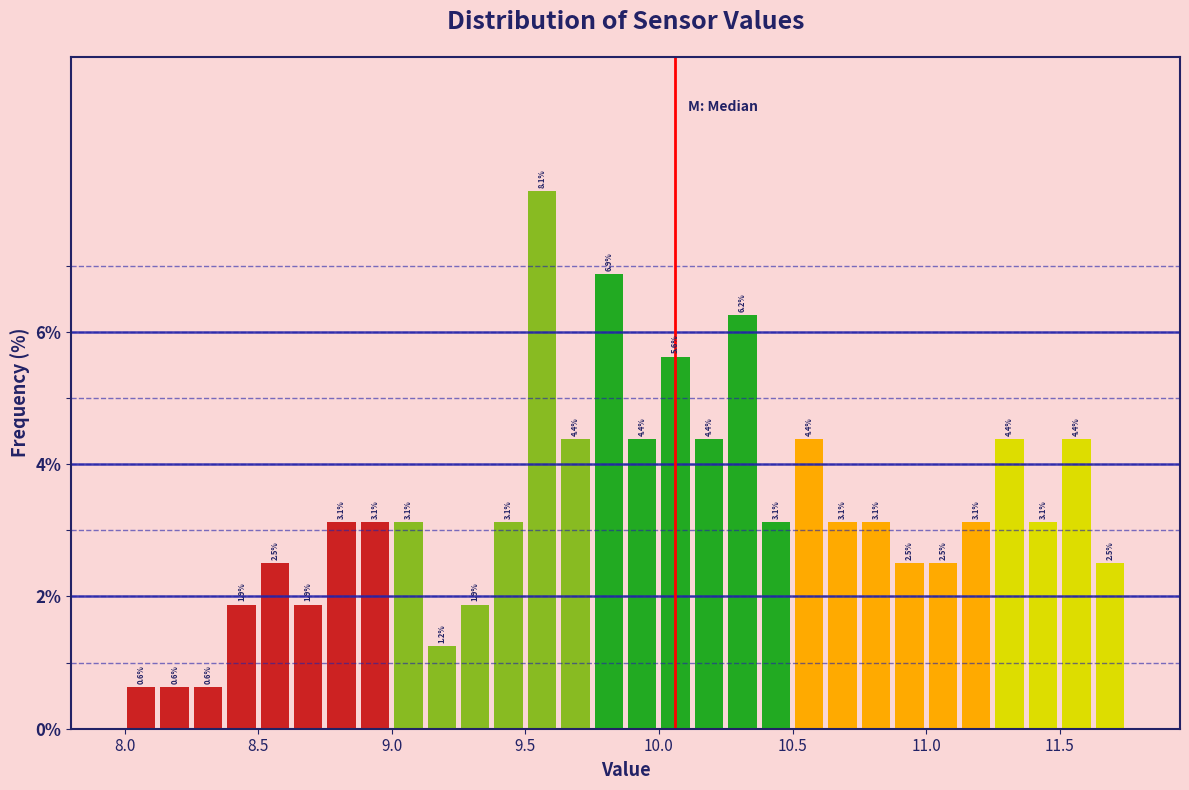

Around what value on the x-axis is the tallest bar? Give the approximate position of its centre, as read against the axis.

9.55